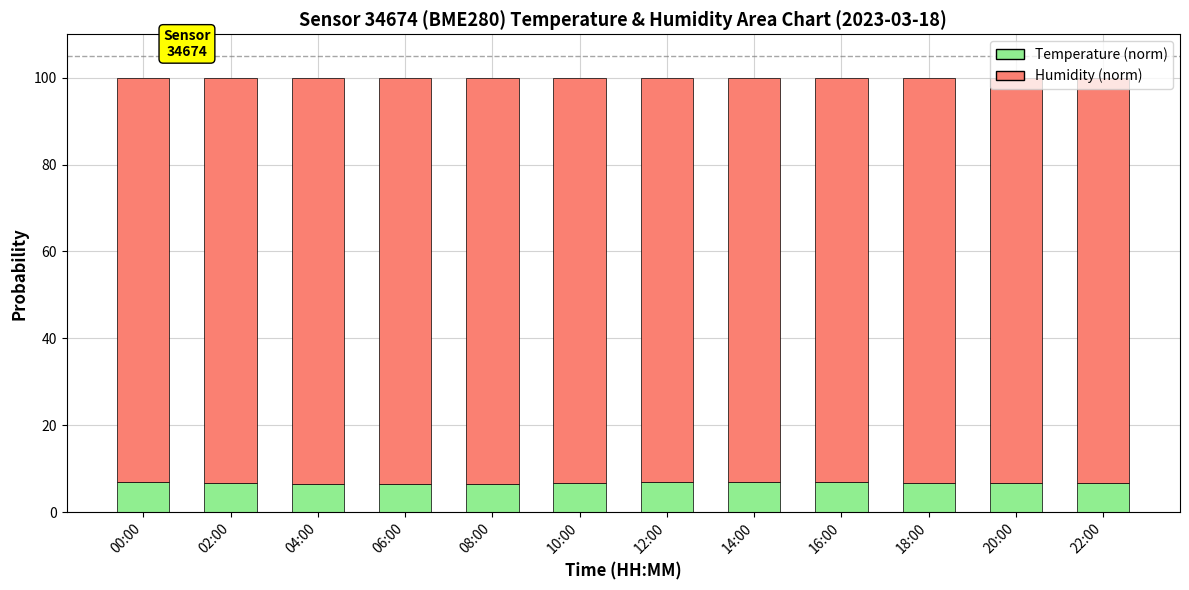

How many data points does each series have?

12